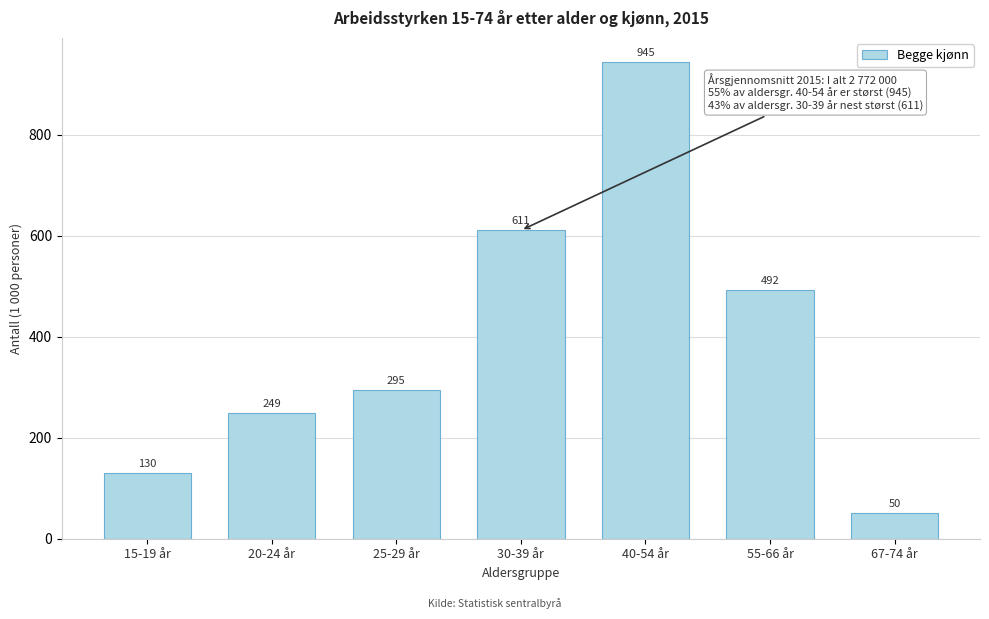

Reading left to right, transcribe all the data shown in this chart.

130	249	295	611	945	492	50